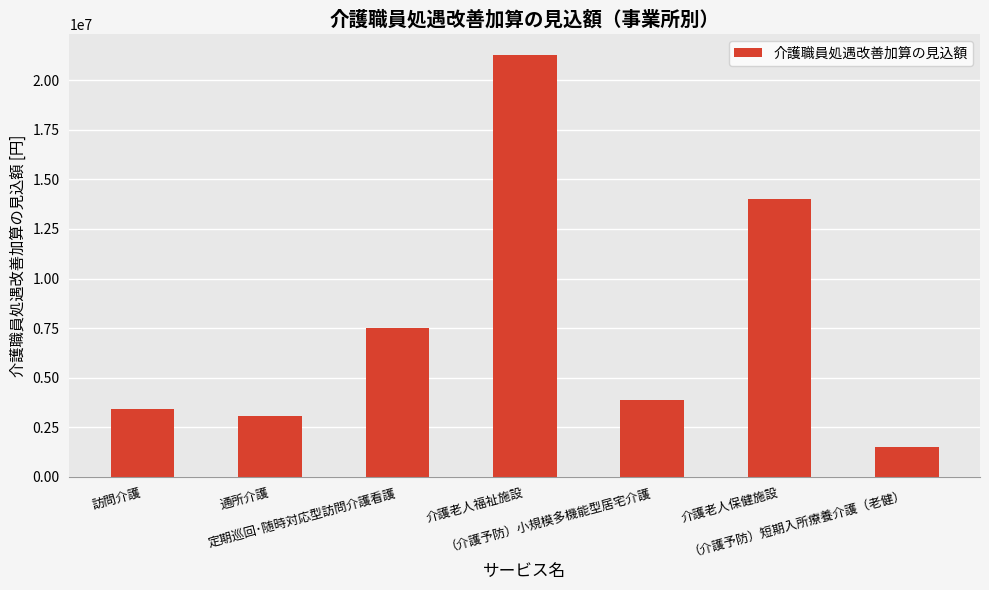

Count the number of categories in the chart.

7